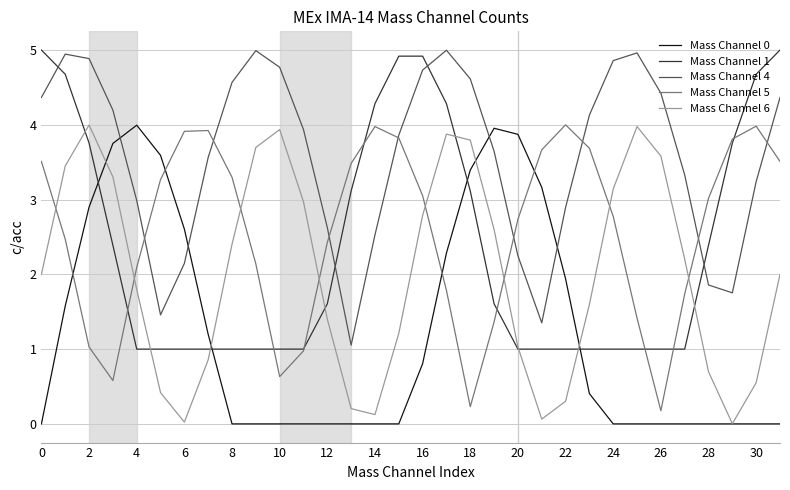

What is the maximum value for Mass Channel 6?

4.0